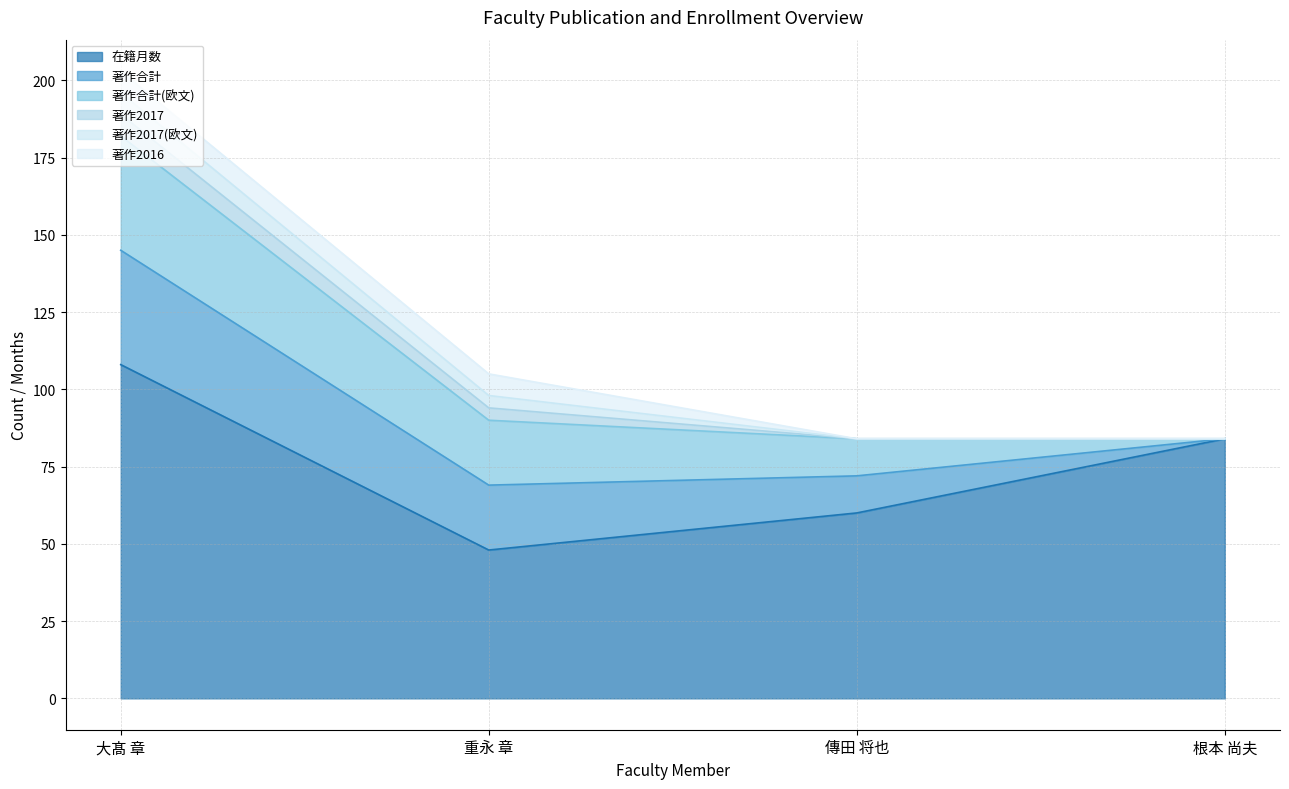

Which category has the highest value across all series?

大髙 章